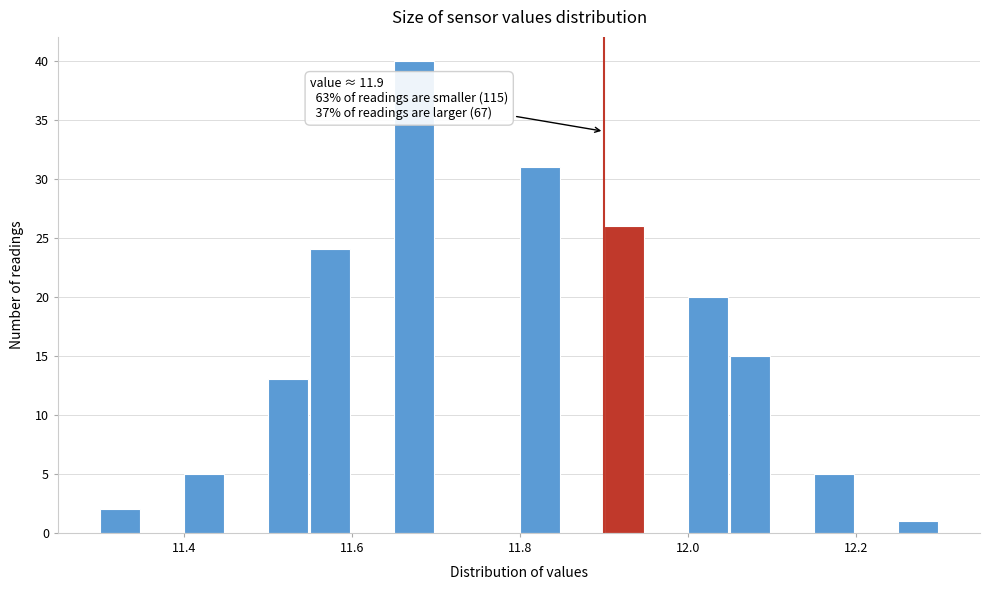

Read against the x-axis, roughly where is the centre of the tallest bar?

11.68